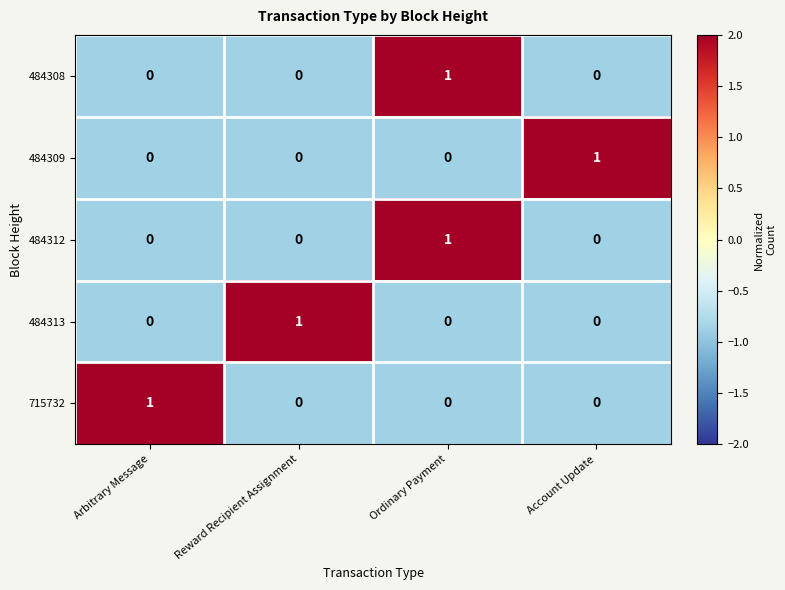

Count the 484312 values in the range 0 to 1.

4